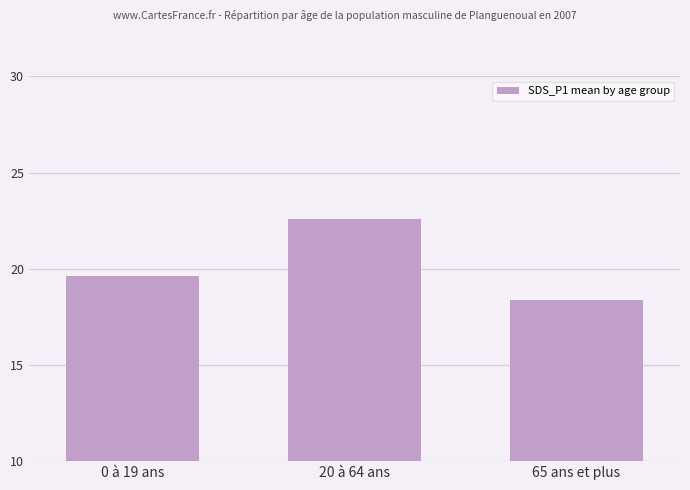

Rank the categories by value from lowest to highest.

65 ans et plus, 0 à 19 ans, 20 à 64 ans